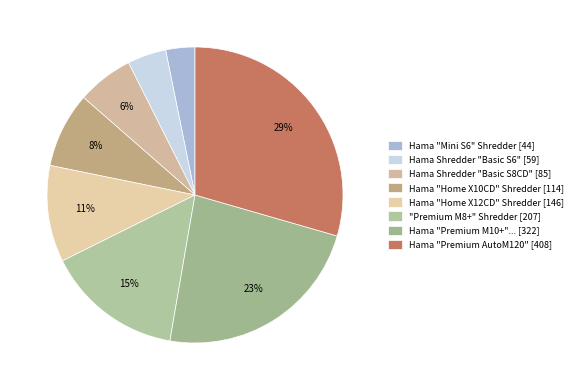

Which category has the biggest portion of the pie?

Hama "Premium AutoM120" [408]